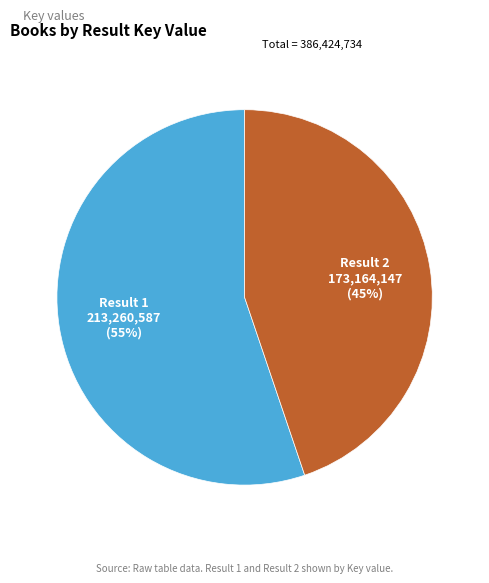

To the nearest percent, what is the average slice percentage?

50%